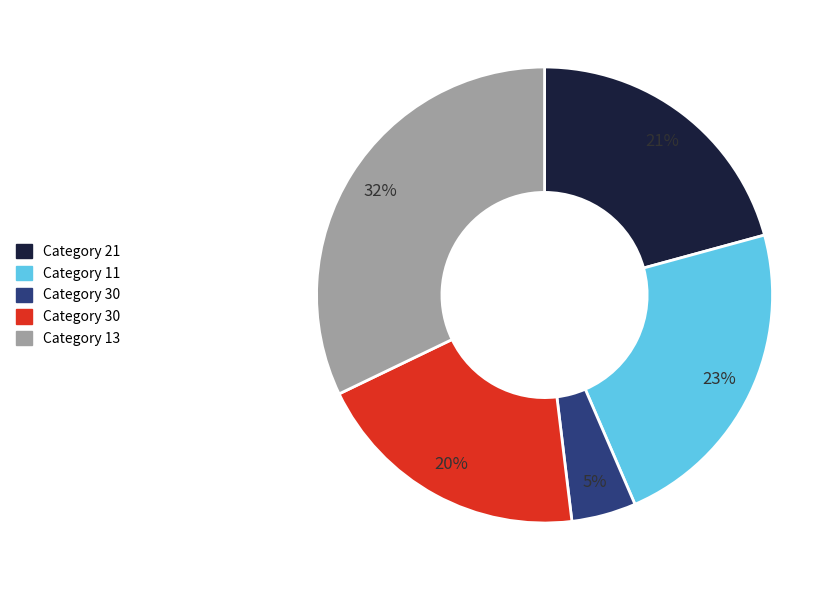

Is there any slice that represents more than half of the pie?

No